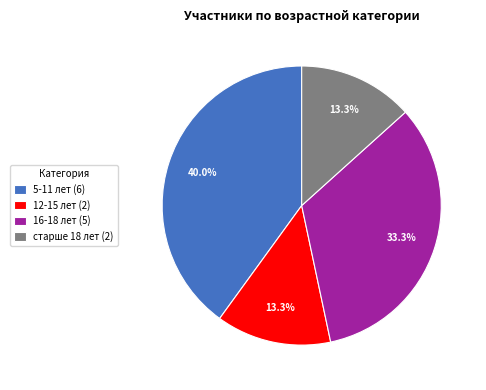

What portion of the pie excludes 5-11 лет?

60.0%